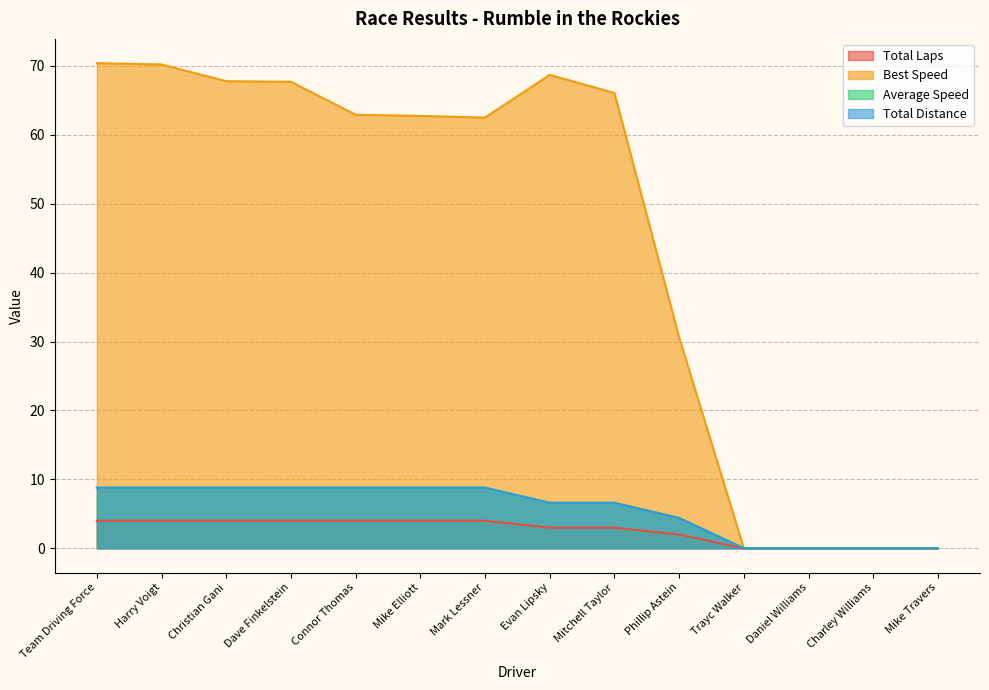

True or false: Total Laps and Average Speed intersect in this chart.

False